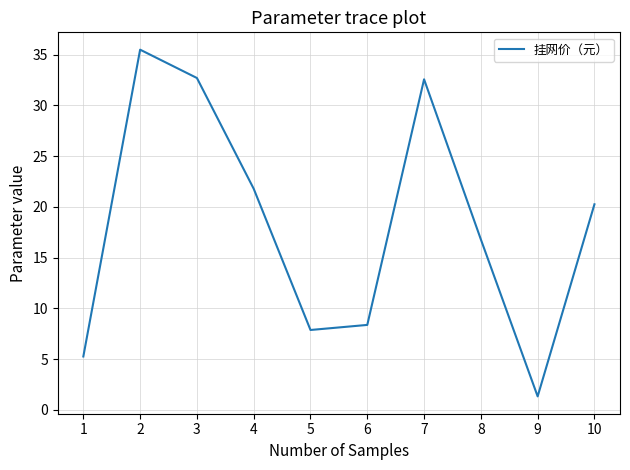

How many values are below 20?

5